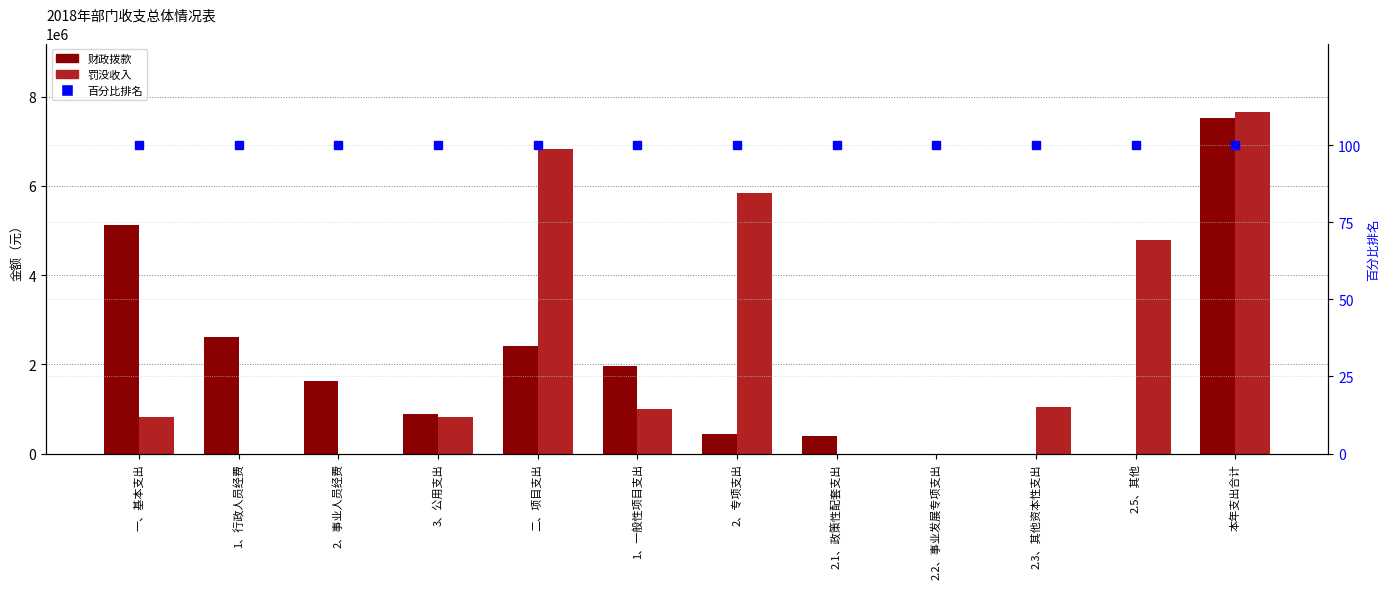

Reading right to left, extract all data points from this chart.

财政拨款: 7522445.5	0.0	0.0	0.0	400000.0	445700.0	1963400.0	2409100.0	877874.0	1628876.6	2606595.0	5113345.5
罚没收入: 7660000.0	4780000.0	1050000.0	0.0	0.0	5830000.0	1000000.0	6830000.0	830000.0	0.0	0.0	830000.0
百分比排名: 100.0	100.0	100.0	100.0	100.0	100.0	100.0	100.0	100.0	100.0	100.0	100.0